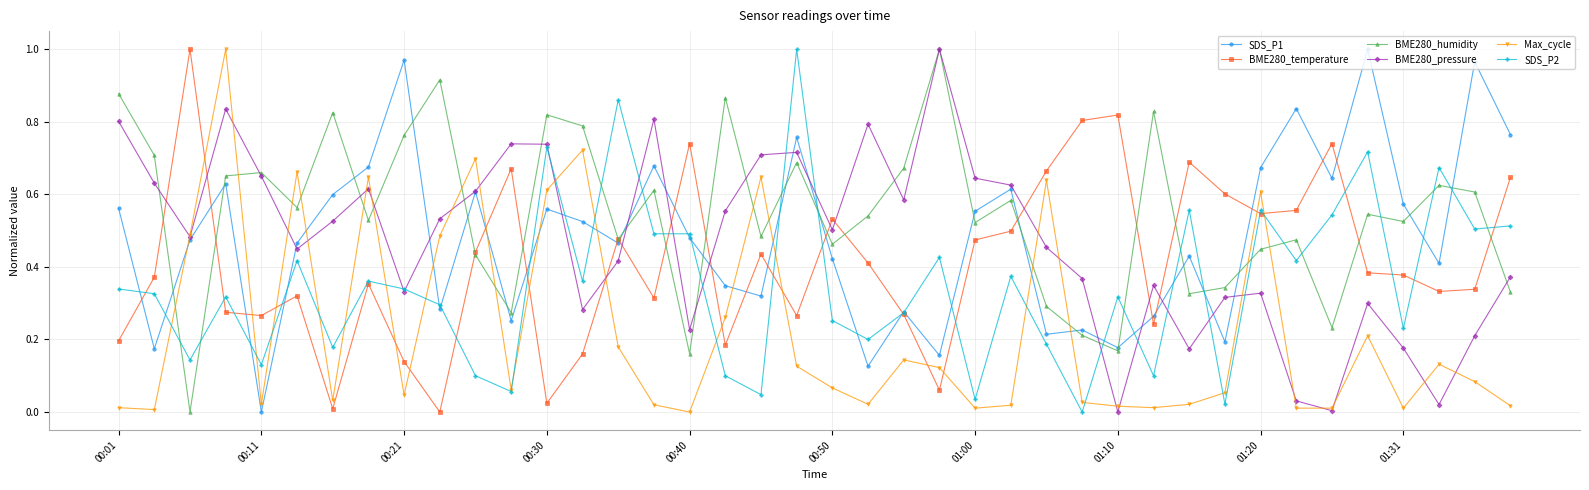

Which series ends up on top after the final intersection of SDS_P1 and Max_cycle?

SDS_P1